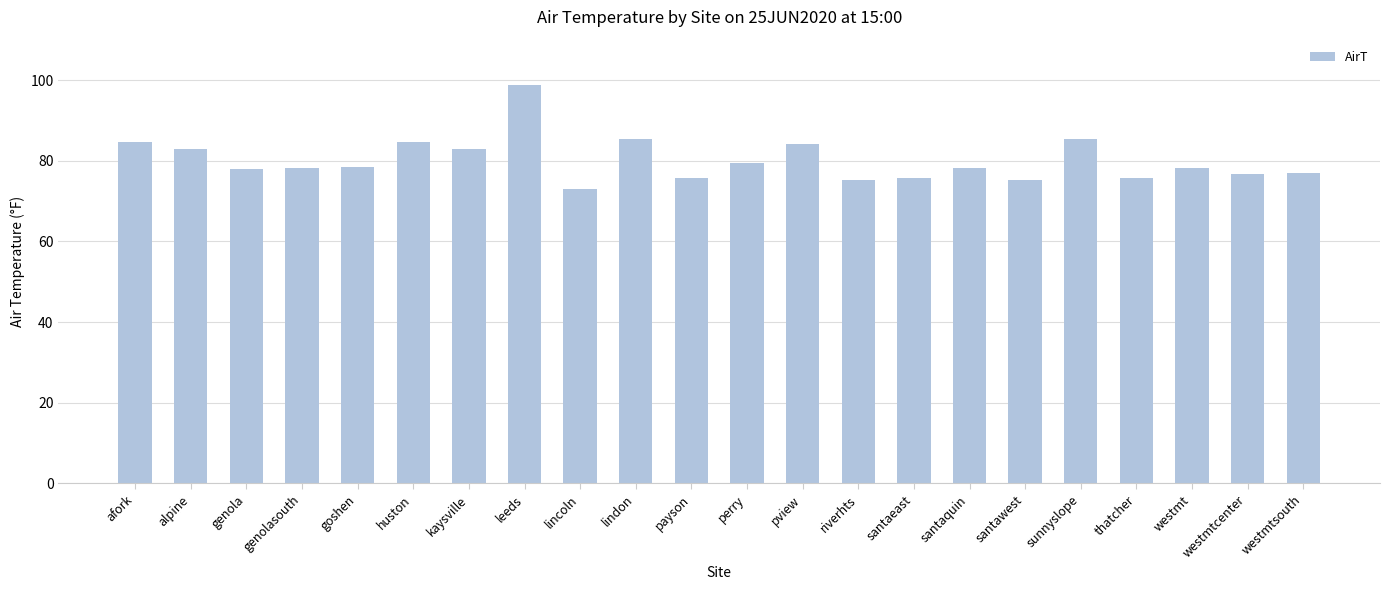

What is the label of the 19th bar from the right?

genolasouth